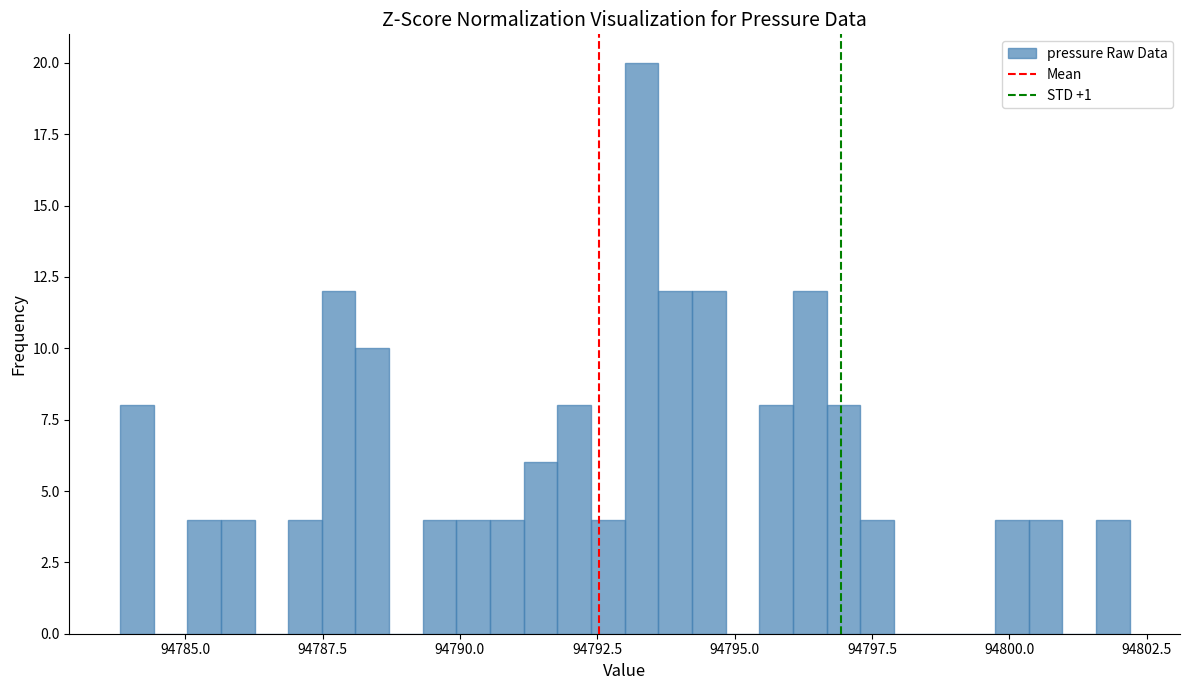

Read against the x-axis, roughly where is the centre of the tallest bar?

94793.5